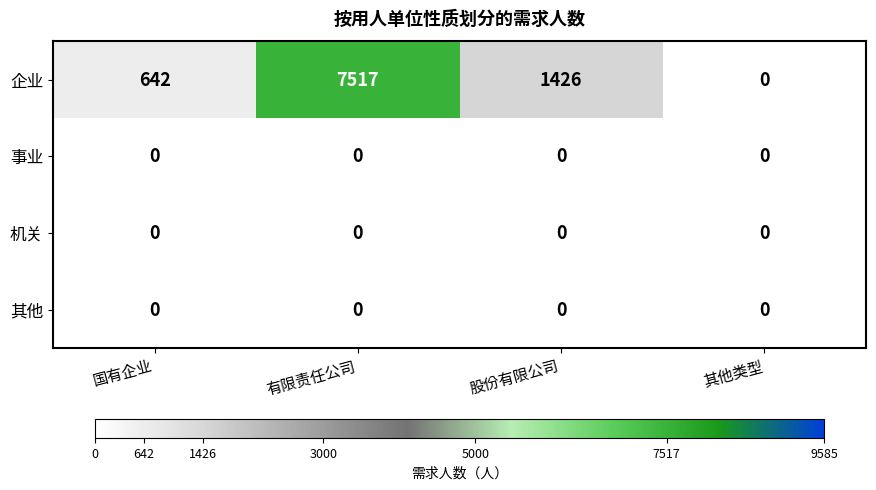

The value of 事业 at 国有企业 is 0. True or false?

True